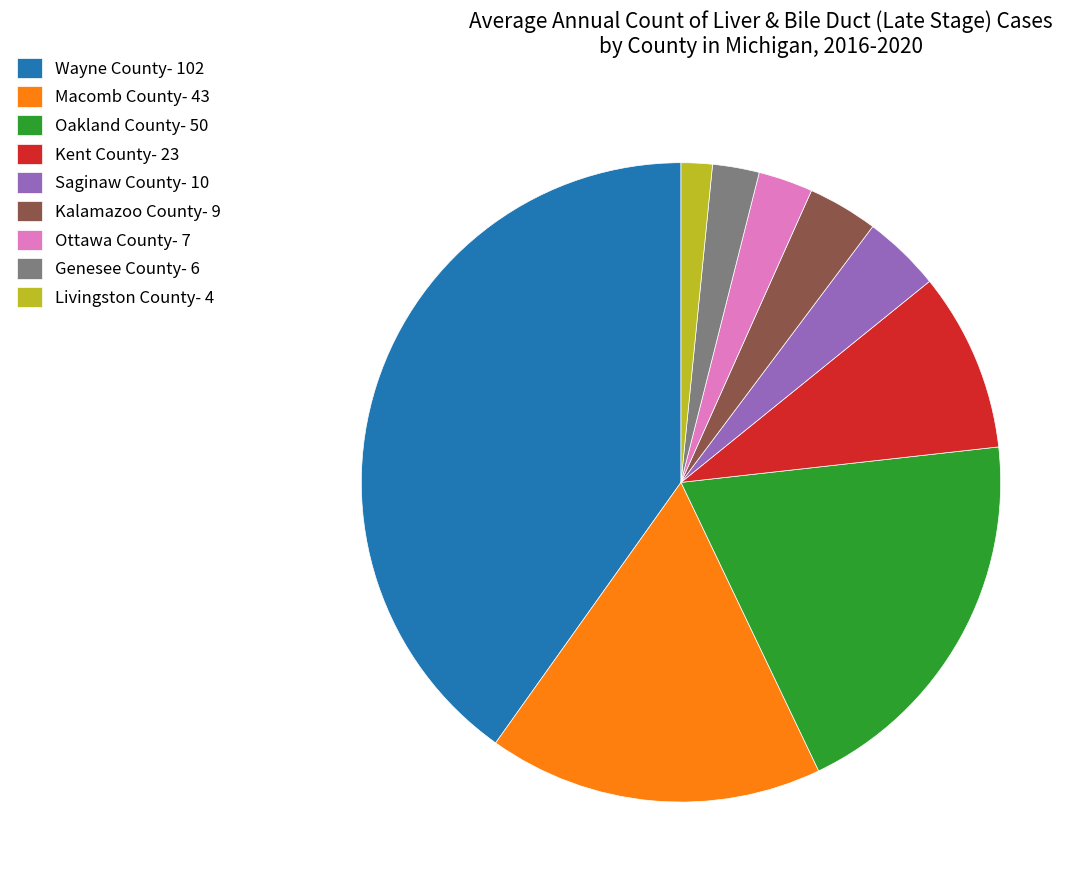

Does any single category account for the majority?

No